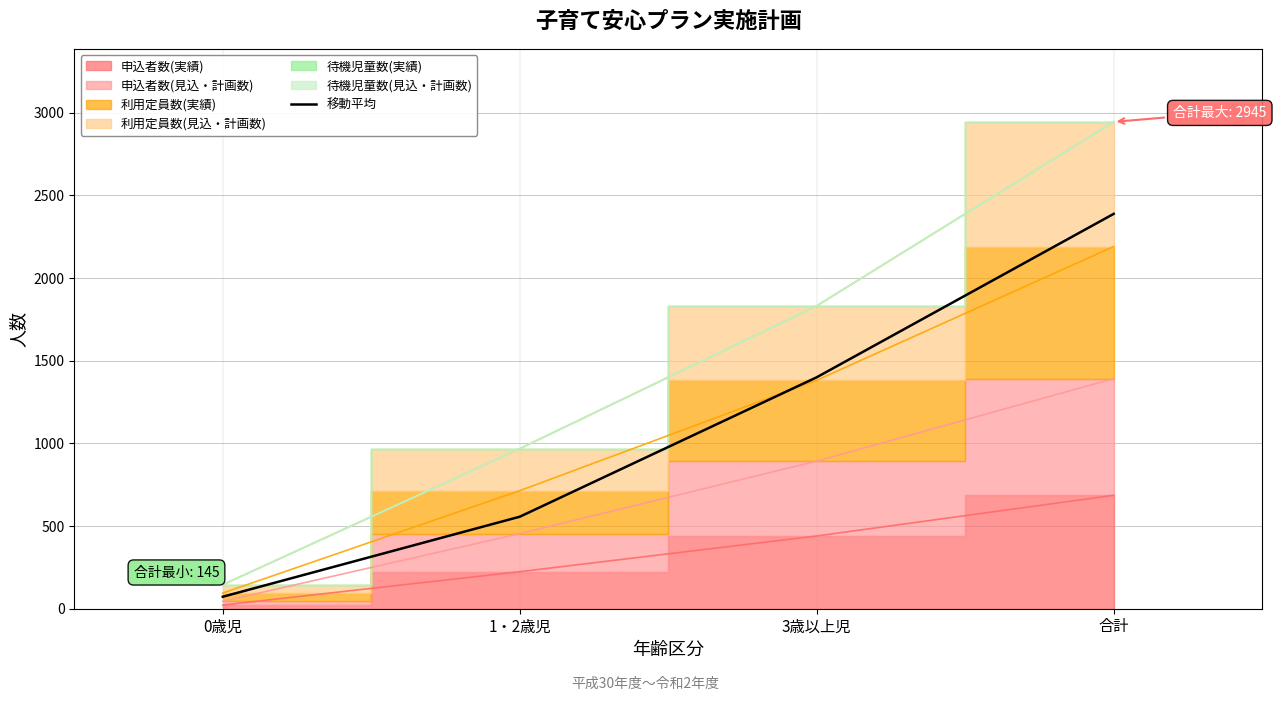

At which label does 移動平均 reach its minimum?

0歳児